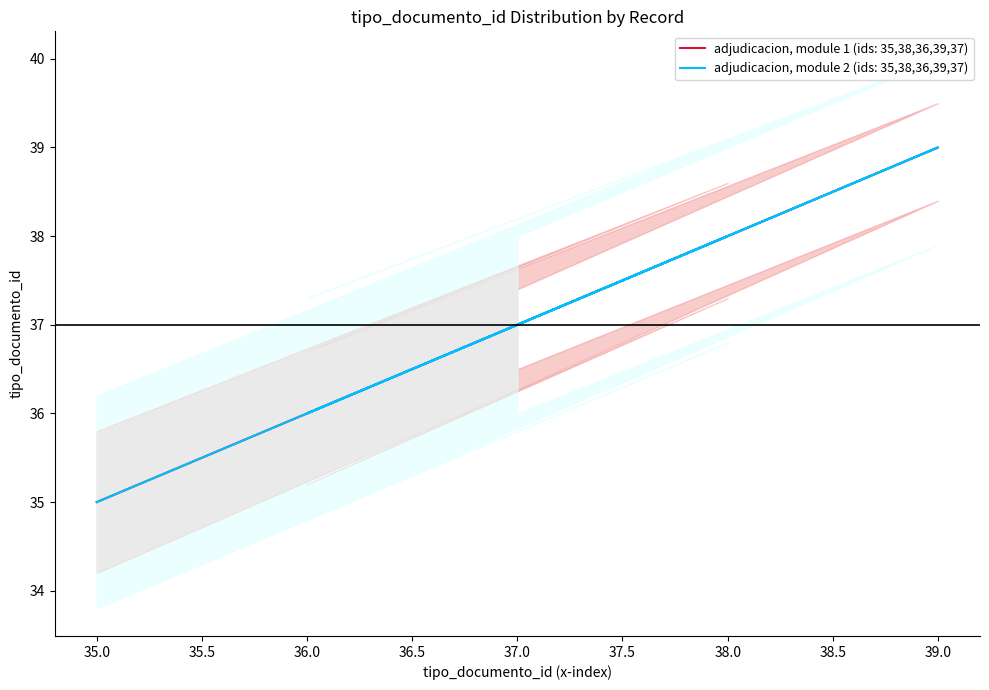

Reading left to right, what are all the values shown in this chart?

tipo_documento_id_upper: 35=35	38=38	36=36	39=39	37=37
tipo_documento_id_lower: 35=35	38=38	36=36	39=39	37=37